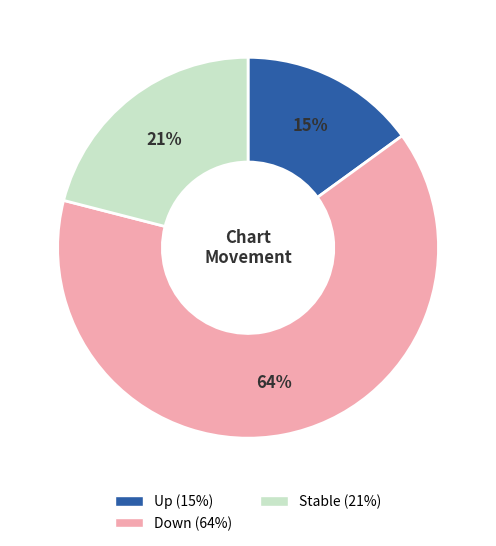

Does any single category account for the majority?

Yes